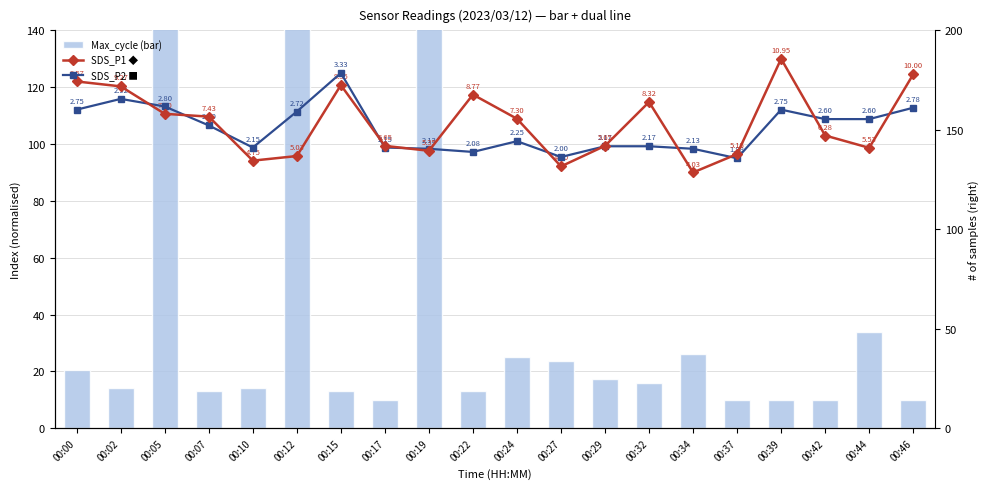

Rank the series by their maximum value, from lowest to highest.

SDS_P2 (normalised), SDS_P1 (normalised), Max_cycle